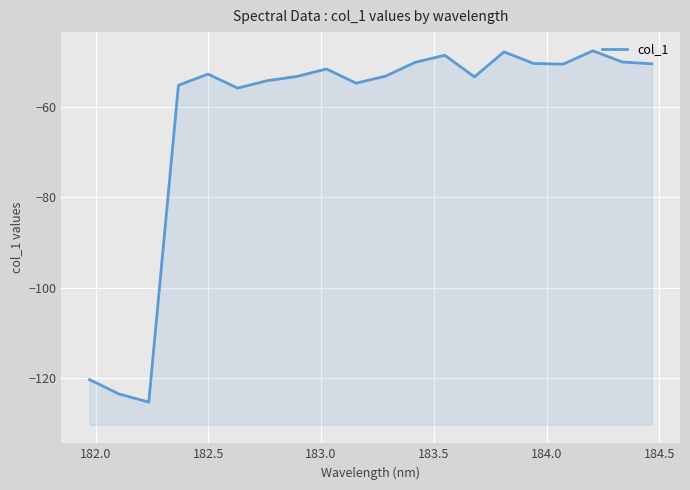

True or false: the data has more than 2 interior local peaks.

True